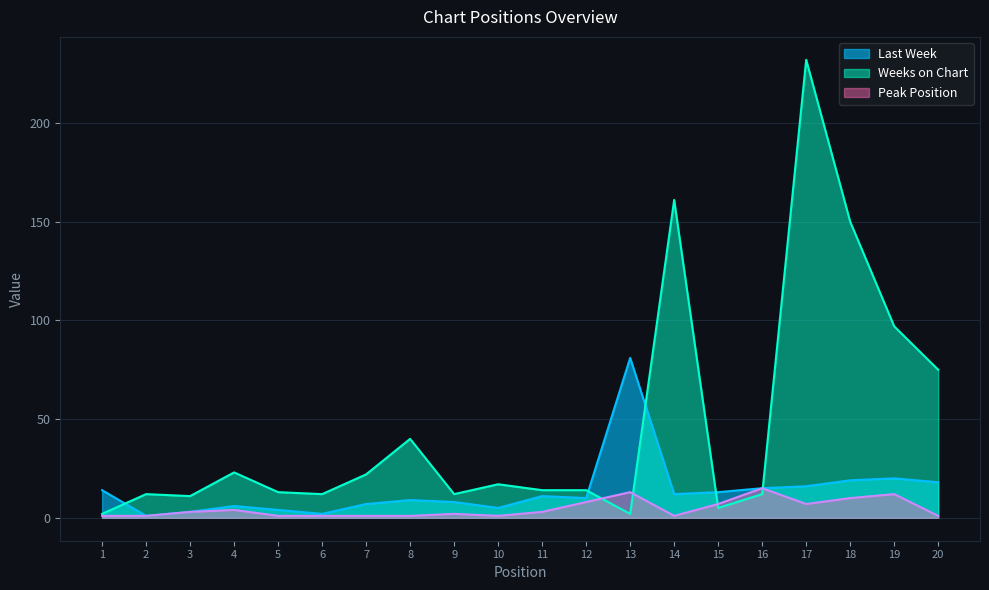

Is the value of Weeks on Chart at 1 greater than the value of Last Week at 20?

No